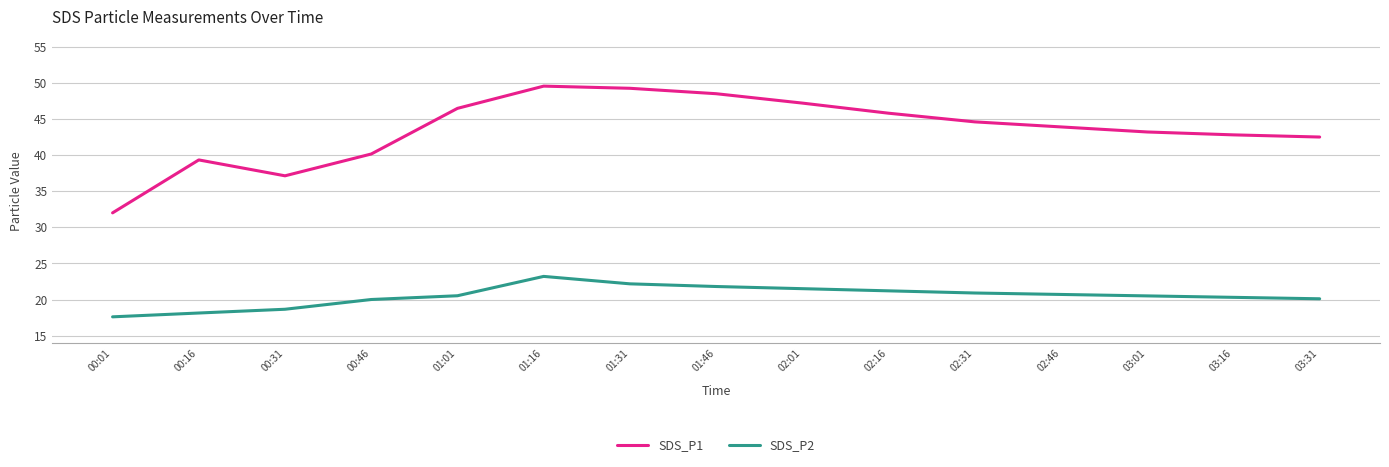

What is the difference between the SDS_P2 values at 02:01 and 03:16?

1.2